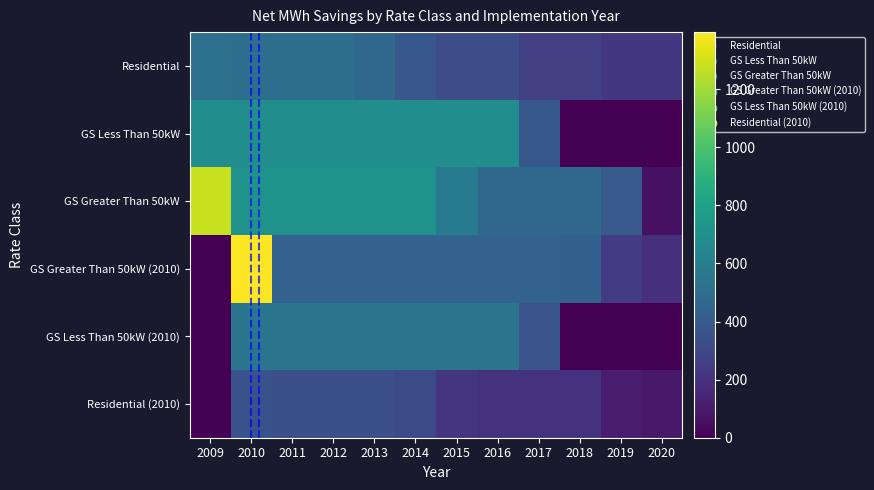

Between 2013 and 2009, which is larger?

2009